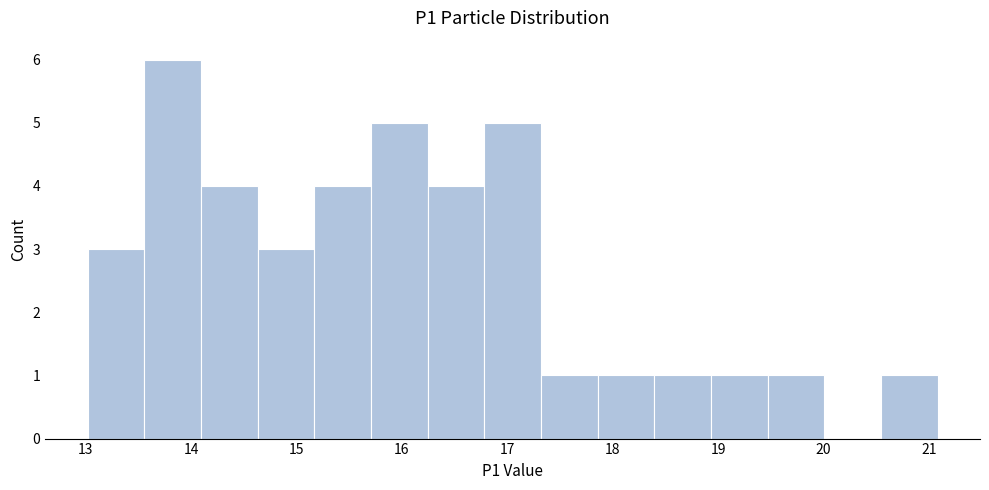

Reading left to right, transcribe this chart: for each bar, give the range it covers on the x-axis and its height. Neither the bar edges nor the heights are printed on the chart, so give them approximately, as read against the axes.

13.0 to 13.6: 3
13.6 to 14.1: 6
14.1 to 14.6: 4
14.6 to 15.2: 3
15.2 to 15.7: 4
15.7 to 16.2: 5
16.2 to 16.8: 4
16.8 to 17.3: 5
17.3 to 17.9: 1
17.9 to 18.4: 1
18.4 to 18.9: 1
18.9 to 19.5: 1
19.5 to 20.0: 1
20.0 to 20.5: 0
20.5 to 21.1: 1